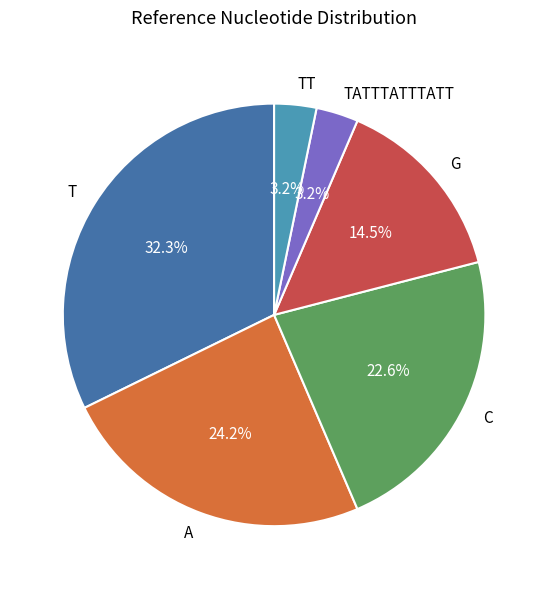

To the nearest percent, what percentage of the pie is TT?

3%